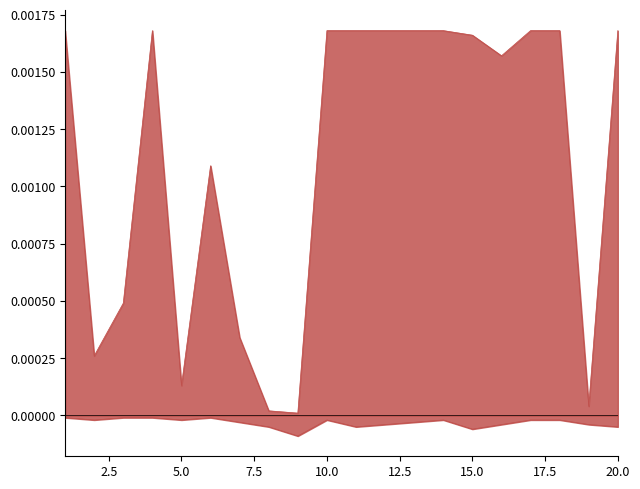

At how many categories does at least one series exceed 0?

20